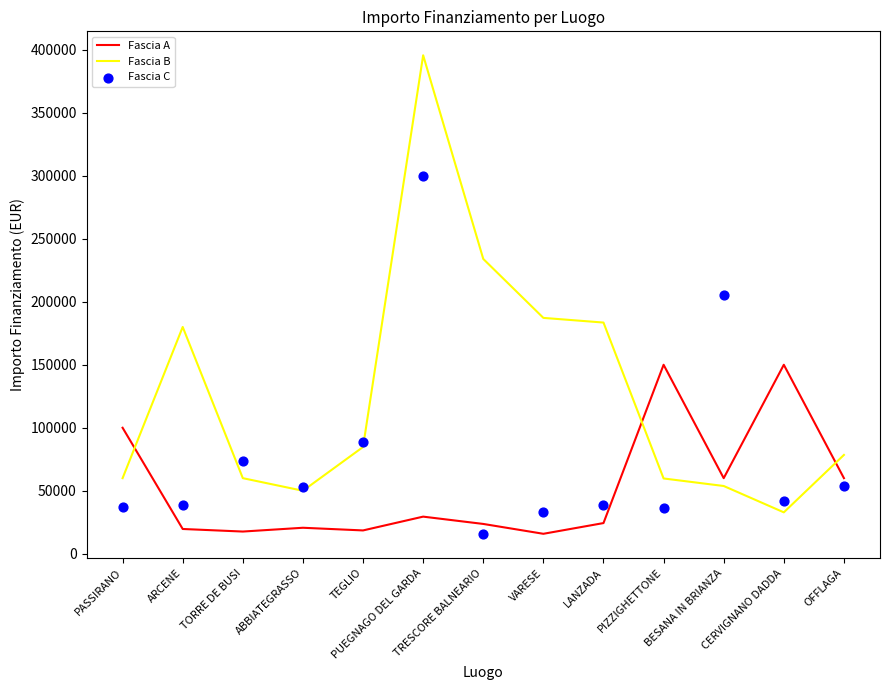

Which series has the largest total across all categories?

Fascia B